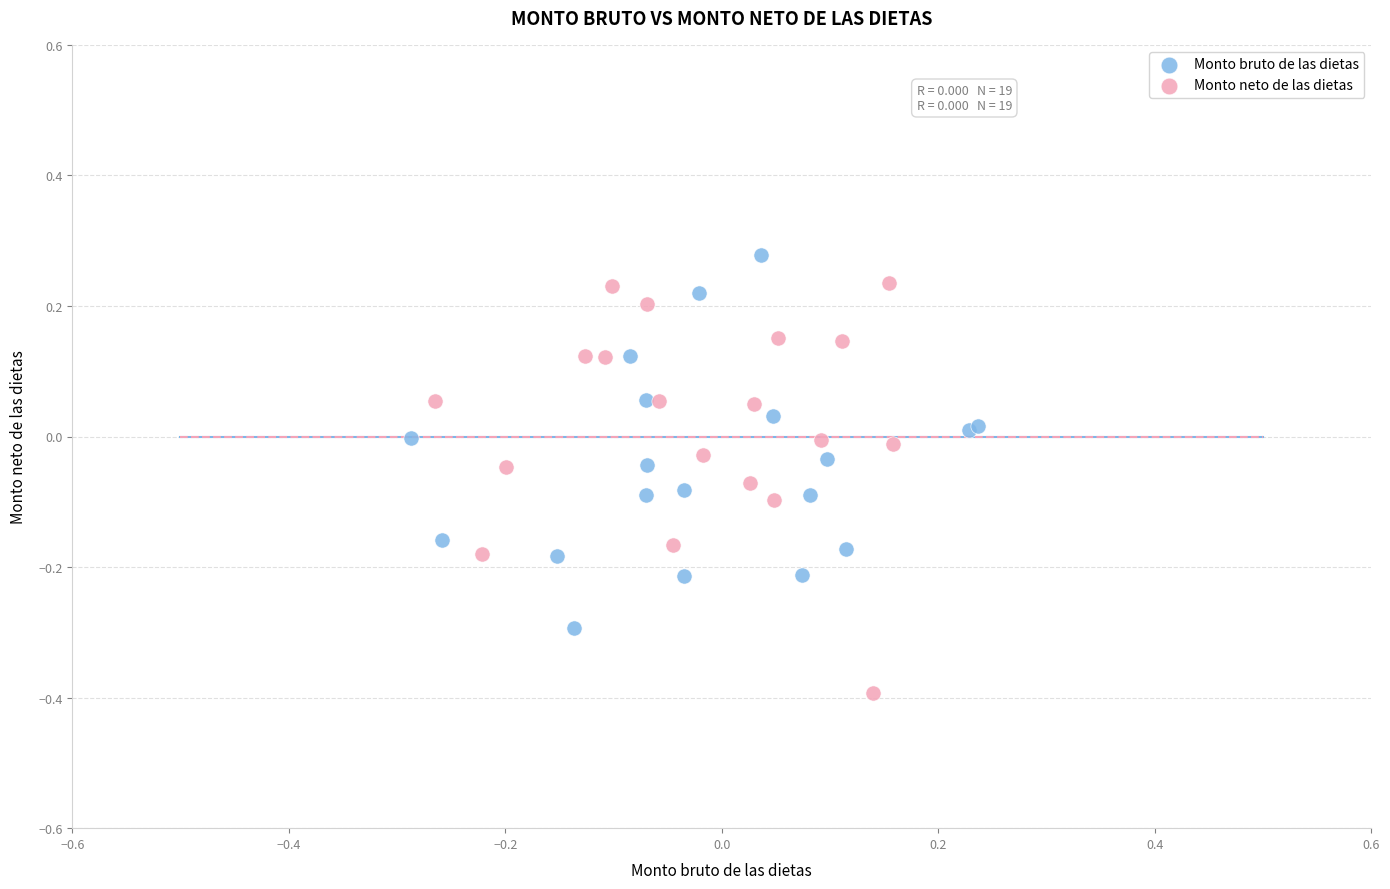

Which series contains the lowest Y value?

Monto neto de las dietas